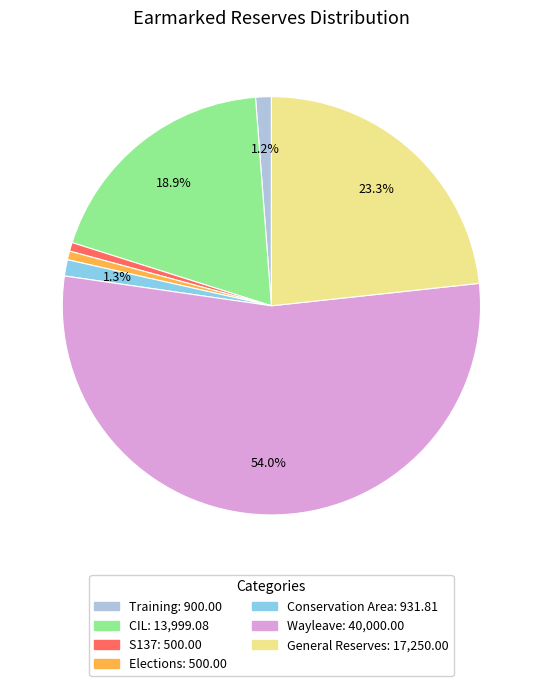

Between CIL and Training, which is larger?

CIL